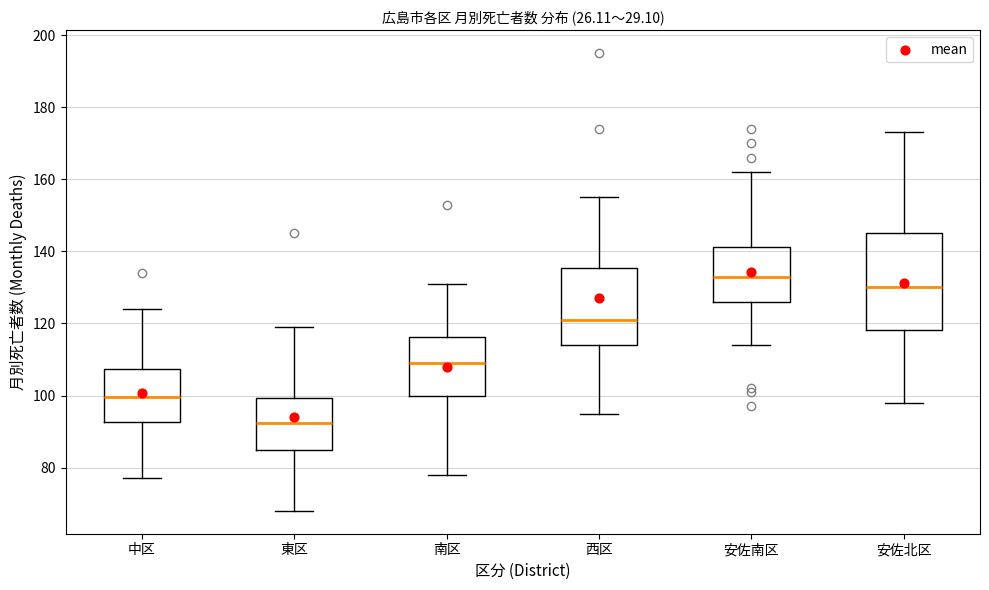

Reading left to right, read every box against the y-axis: the position of its median line, the range the box covers, and the ends of its whiskers. The values are not printed on the chart, so give them approximately, as read against the axis.

中区: median 100, box 92 to 108, whiskers 78 to 124
東区: median 92, box 86 to 100, whiskers 68 to 120
南区: median 110, box 100 to 116, whiskers 78 to 132
西区: median 122, box 114 to 136, whiskers 96 to 156
安佐南区: median 134, box 126 to 142, whiskers 114 to 162
安佐北区: median 130, box 118 to 146, whiskers 98 to 174